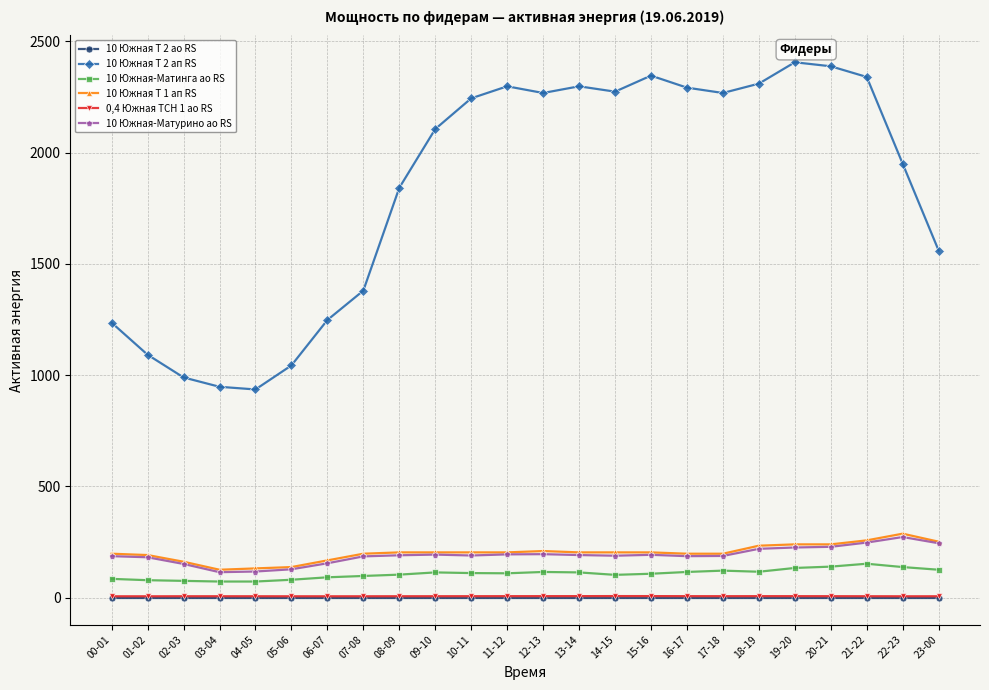

True or false: 10 Южная Т 2 ап RS and 10 Южная-Матурино ао RS intersect in this chart.

False